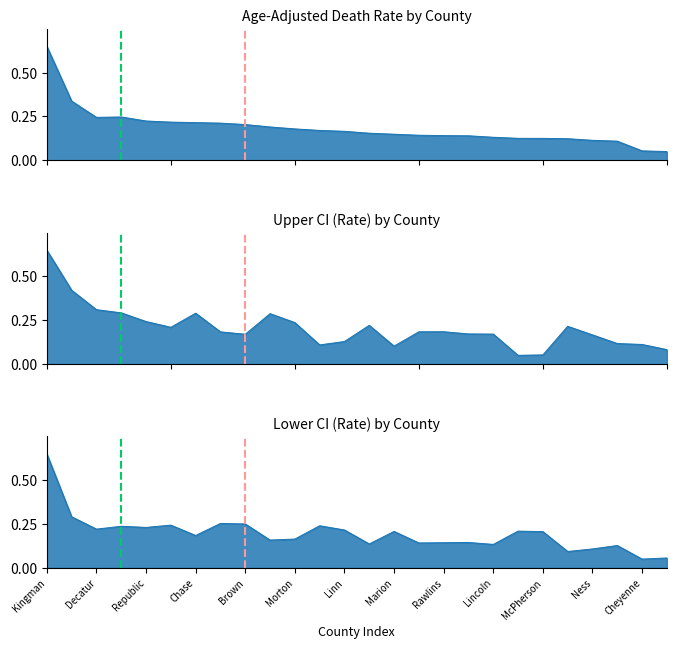

Reading left to right, list all the values displayed in this chart.

Age-Adjusted Death Rate: 0.7	0.3	0.2	0.2	0.2	0.2	0.2	0.2	0.2	0.2	0.2	0.2	0.2	0.2	0.1	0.1	0.1	0.1	0.1	0.1	0.1	0.1	0.1	0.1	0.1	0.1
Upper CI (Rate): 0.7	0.4	0.3	0.3	0.2	0.2	0.3	0.2	0.2	0.3	0.2	0.1	0.1	0.2	0.1	0.2	0.2	0.2	0.2	0.1	0.1	0.2	0.2	0.1	0.1	0.1
Lower CI (Rate): 0.7	0.3	0.2	0.2	0.2	0.2	0.2	0.3	0.3	0.2	0.2	0.2	0.2	0.1	0.2	0.1	0.1	0.1	0.1	0.2	0.2	0.1	0.1	0.1	0.1	0.1